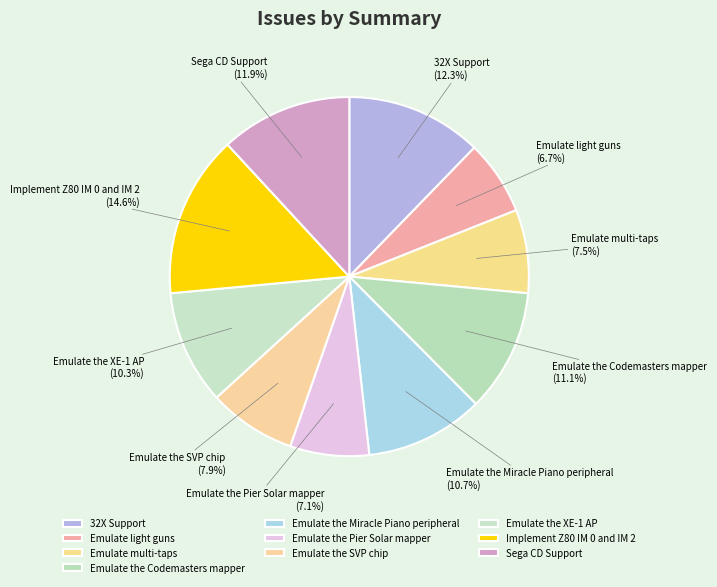

Which category has the biggest portion of the pie?

Implement Z80 IM 0 and IM 2